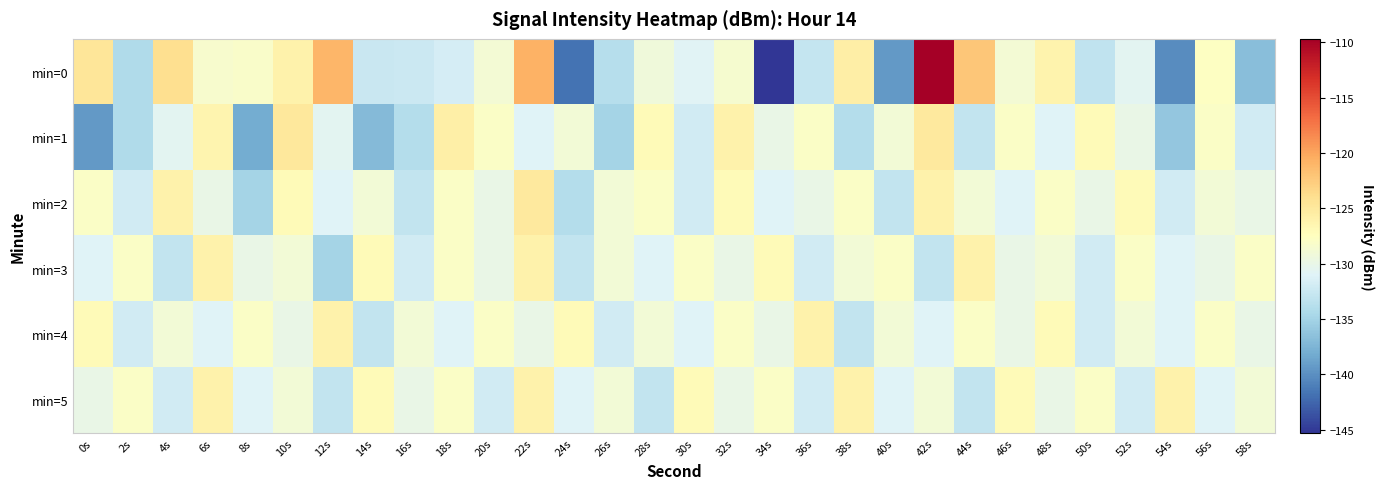

What is the difference between the highest and lowest values at 54s?

14.2